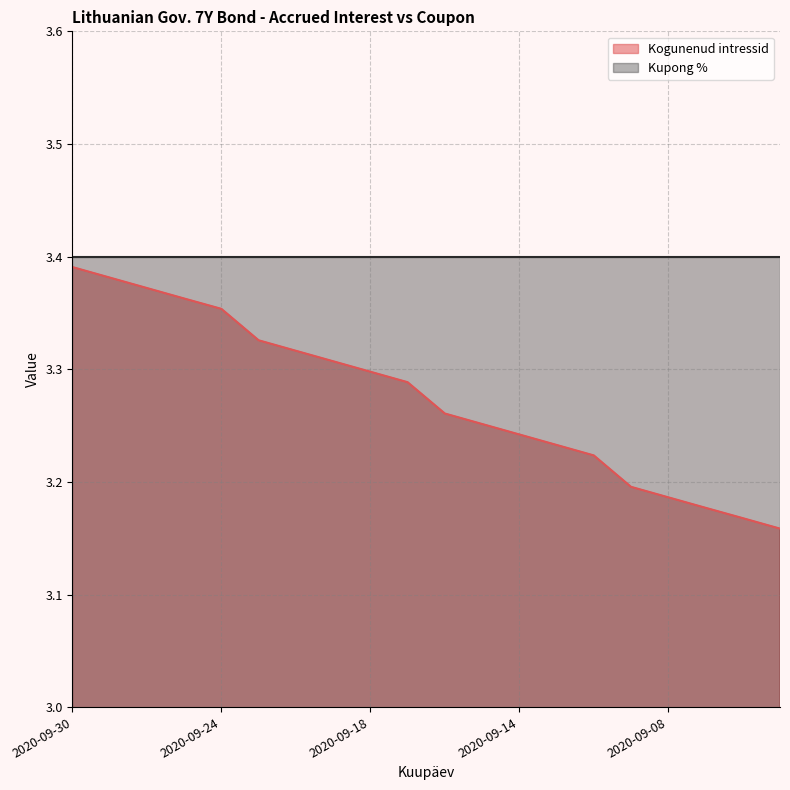

Does the chart display data point markers on the line(s)?

No